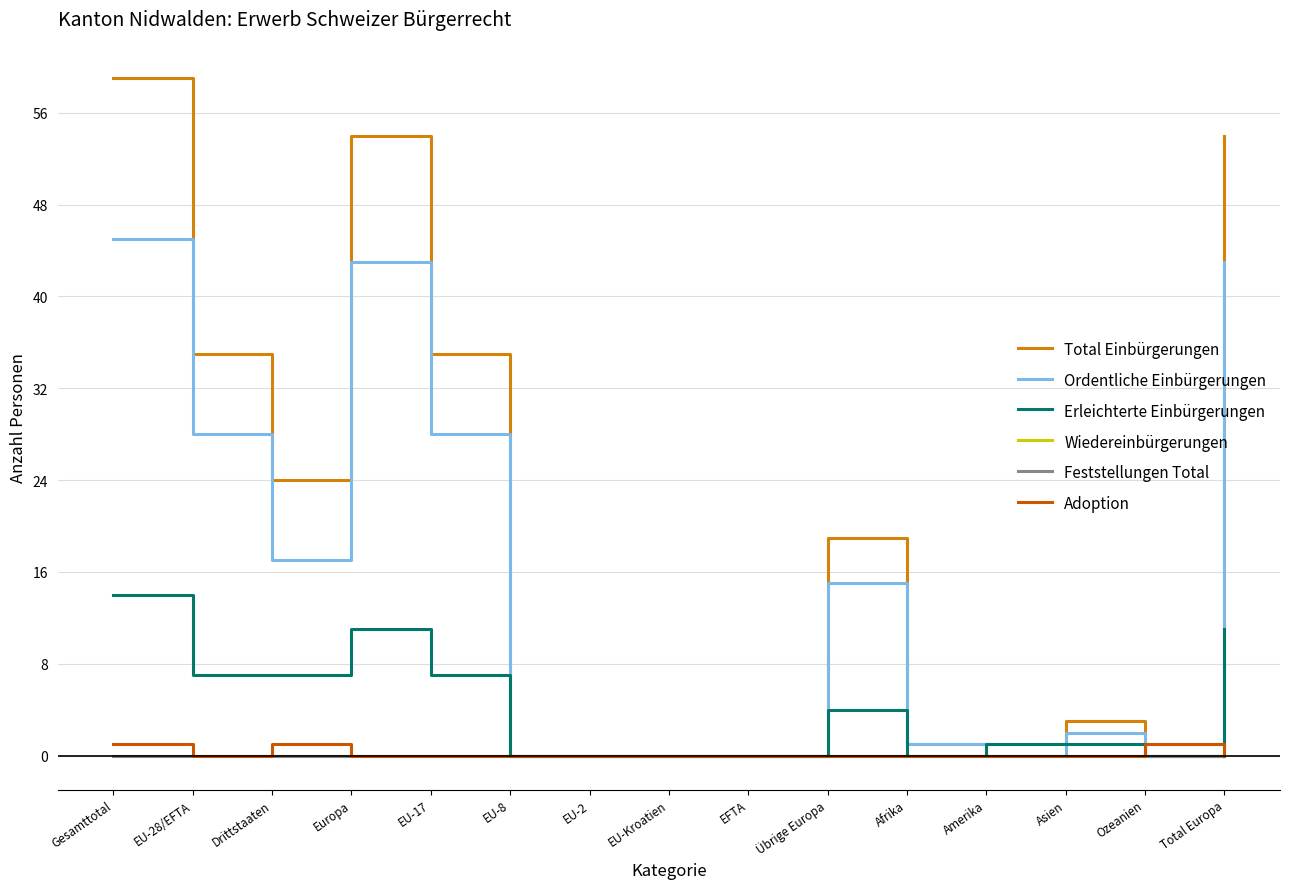

At which label is Adoption closest to 0?

EU-28/EFTA